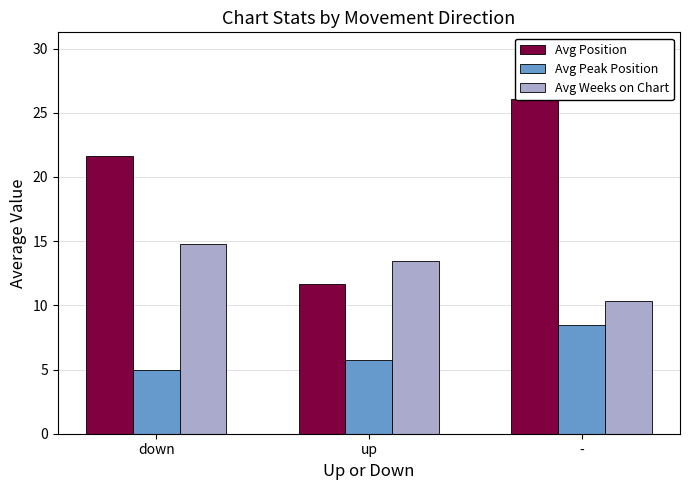

Reading left to right, extract all data points from this chart.

Avg Position: 21.6	11.7	26.1
Avg Peak Position: 5.0	5.8	8.5
Avg Weeks on Chart: 14.8	13.5	10.4